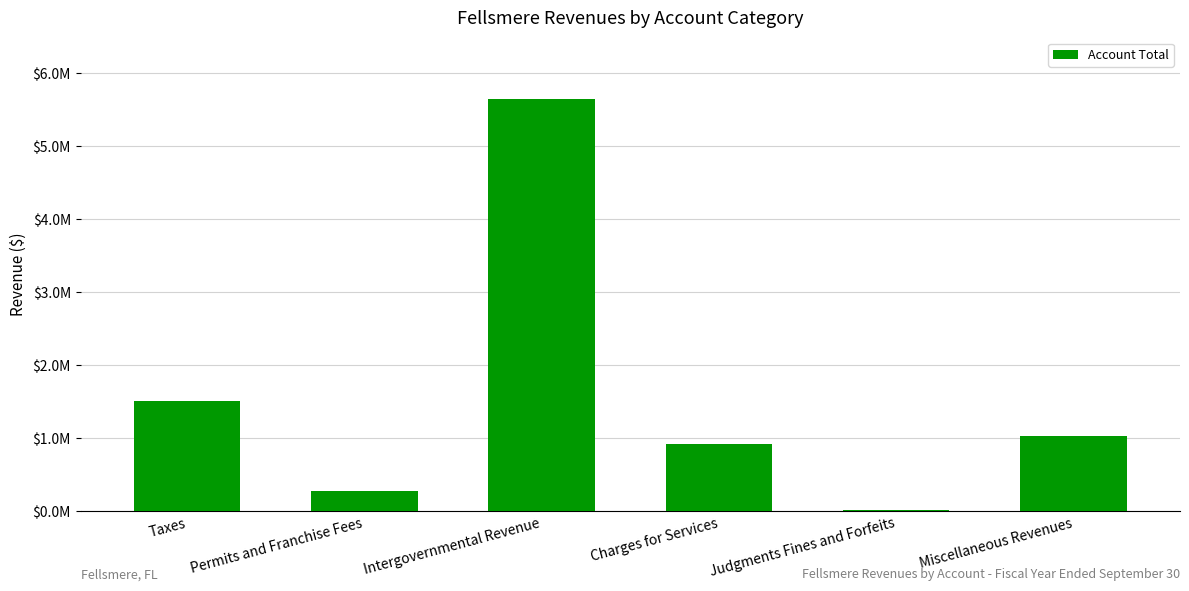

Is it true that the value at Permits and Franchise Fees is 86745?

False